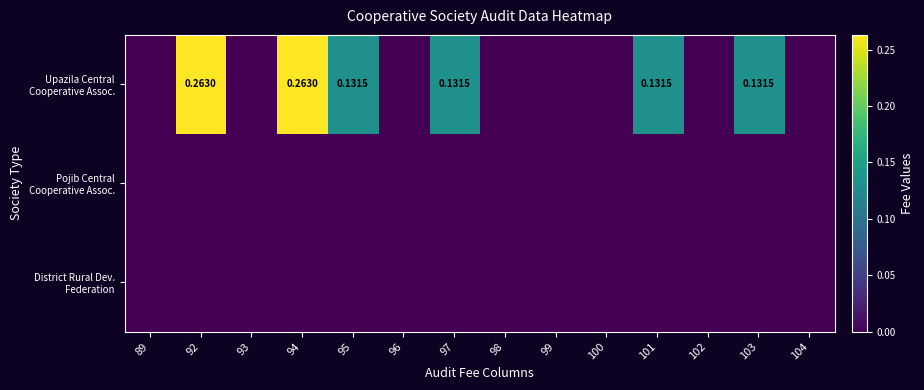

Which label corresponds to the smallest value in the chart?

89